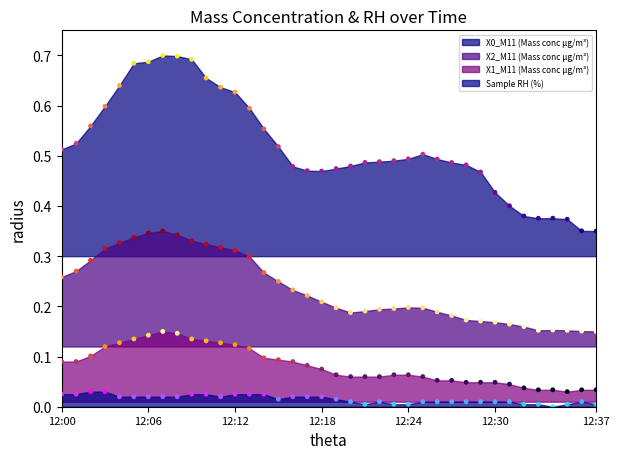

Is the value of Sample RH (%) at 12:18 greater than the value of X2_M11 (Mass conc μg/m³) at 12:02?

No